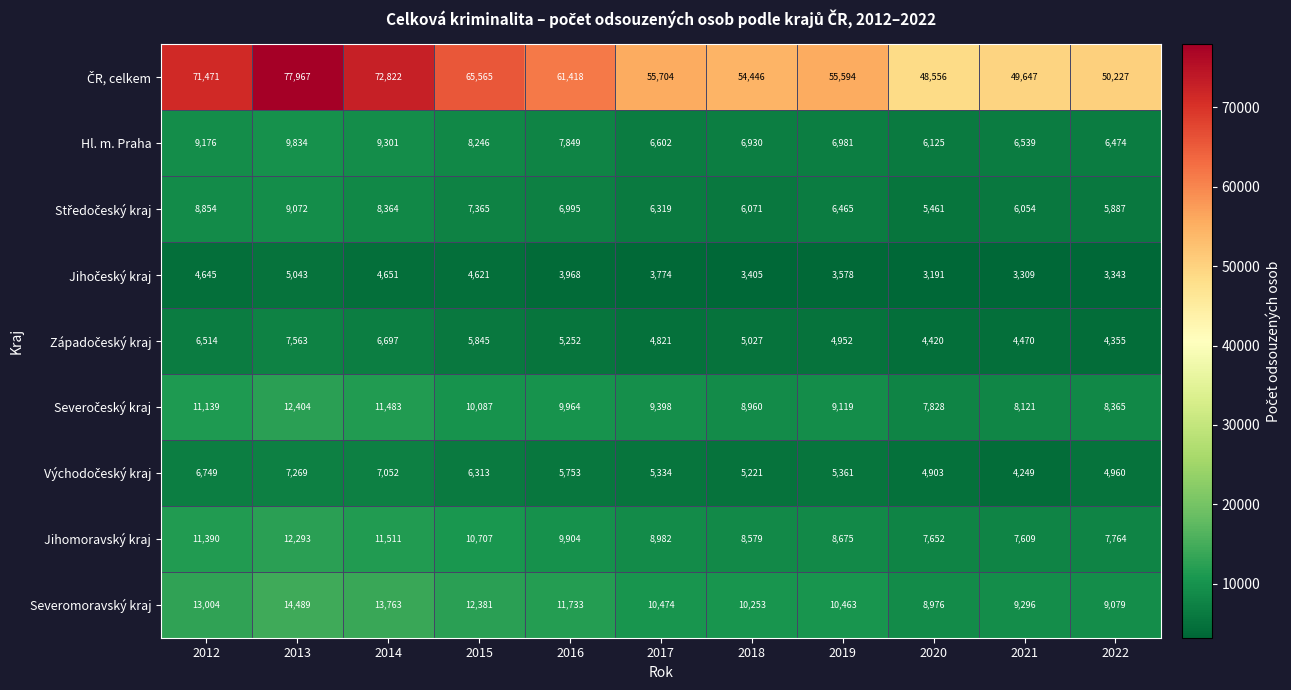

What is the spread (max minus min) of values at 2022?

46884